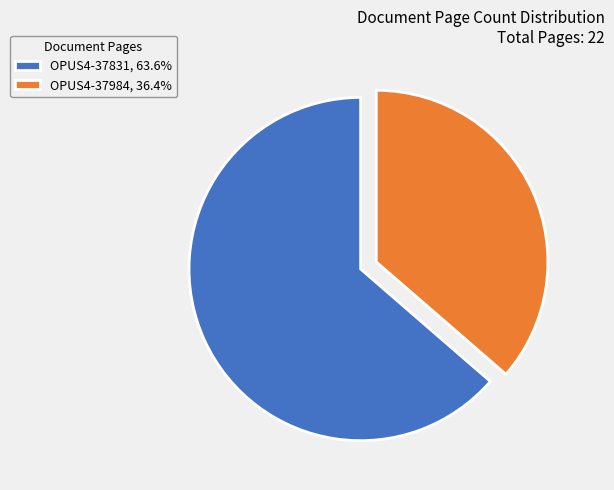

Which category has the biggest portion of the pie?

OPUS4-37831